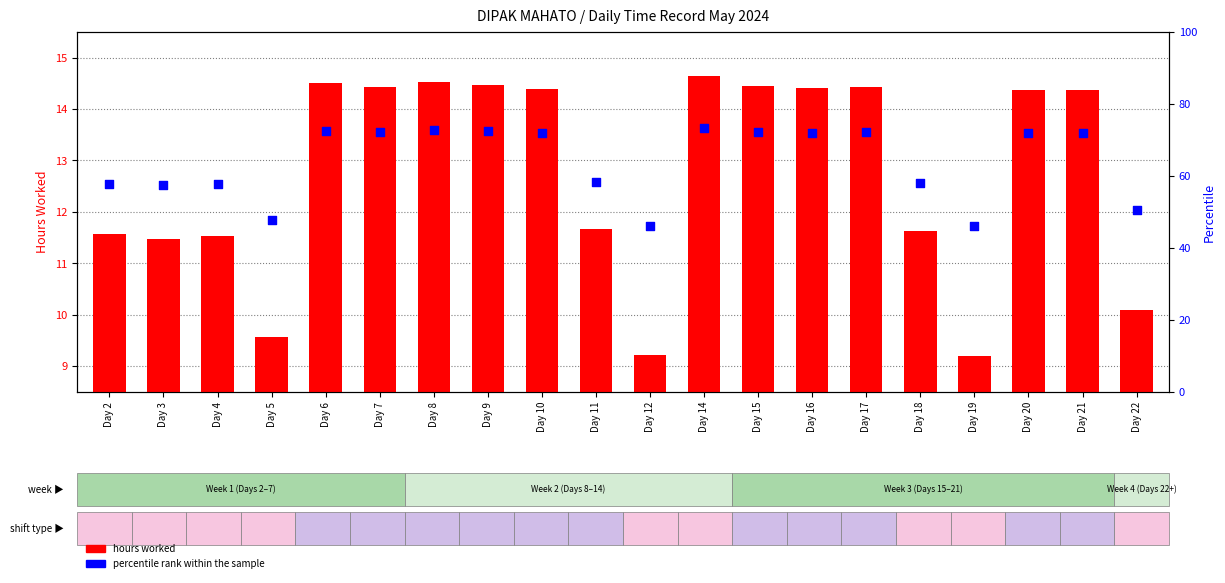

Which series contains the lowest Y value?

hours worked